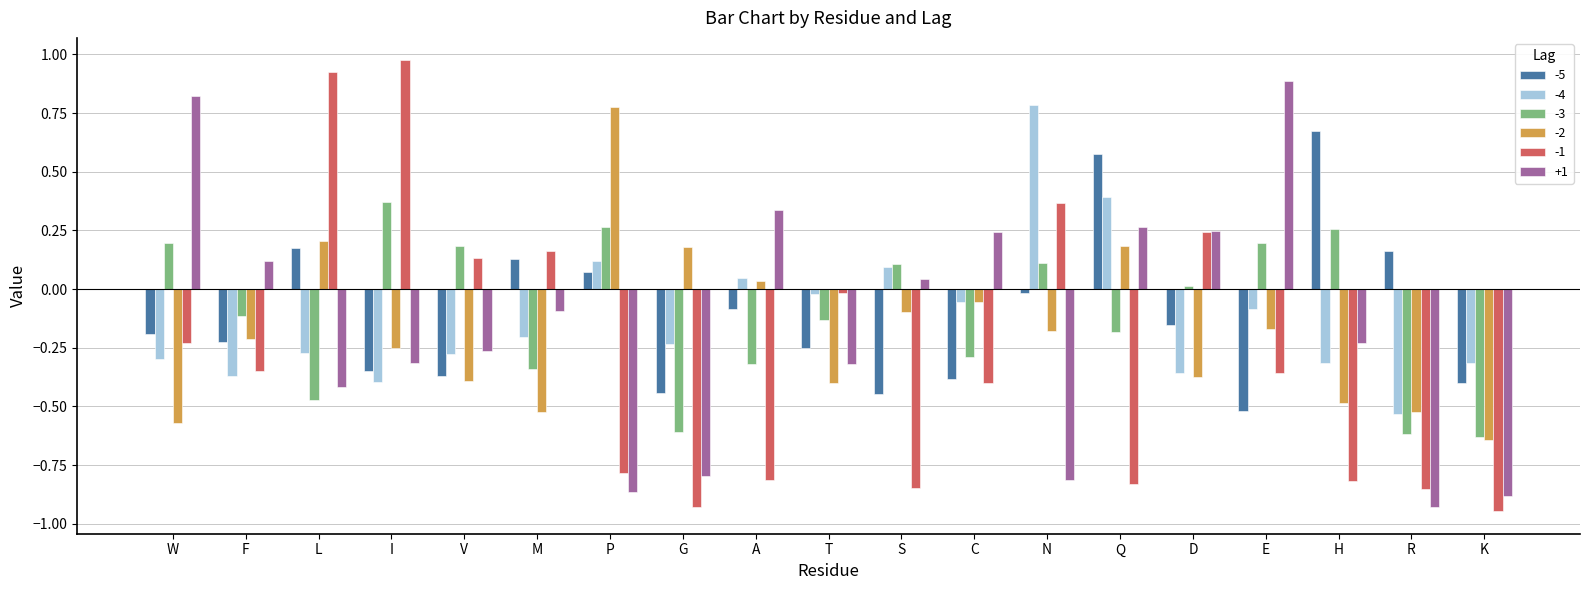

How many groups of bars are there?

19